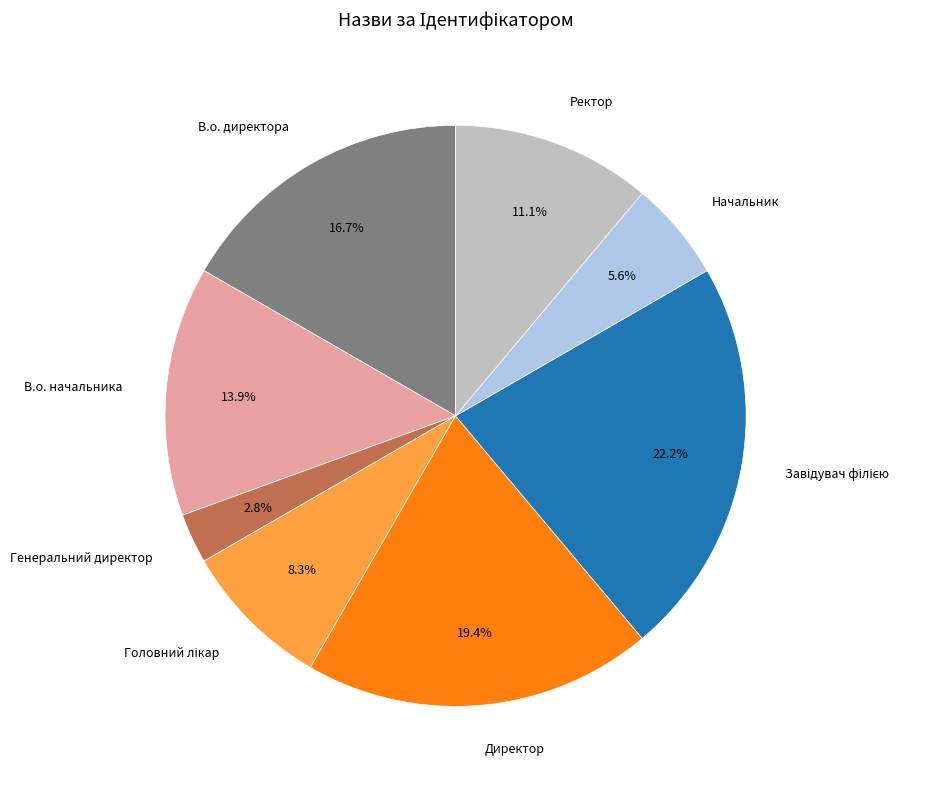

To the nearest percent, what is the average slice percentage?

12%